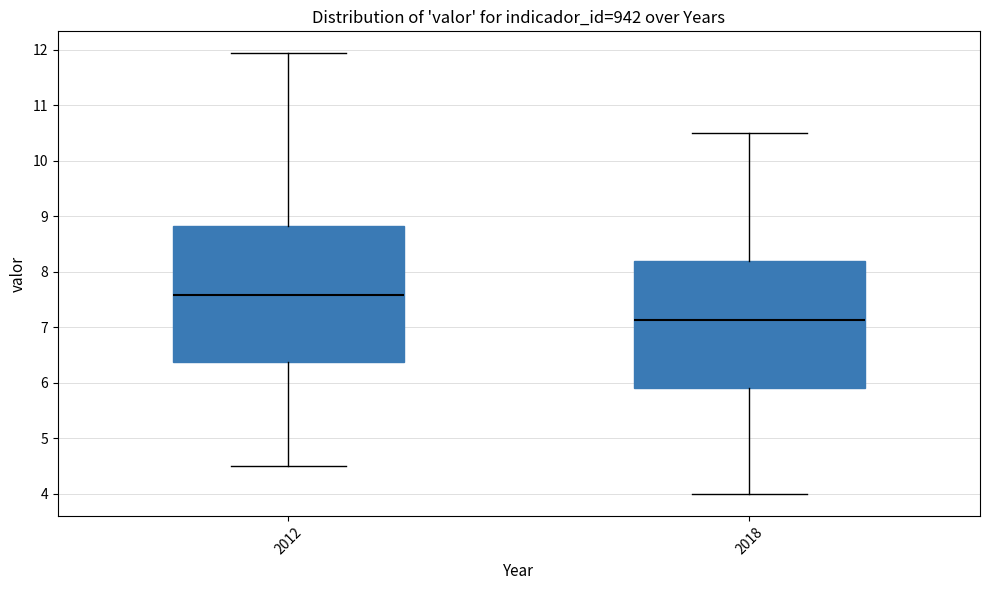

Reading left to right, transcribe this box plot: for each box, give where its median line is, the range the box spans, and where its two whiskers end, as read against the y-axis. The values are not printed on the chart, so give them approximately, as read against the axis.

2012: median 7.6, box 6.4 to 8.8, whiskers 4.5 to 11.9
2018: median 7.1, box 5.9 to 8.2, whiskers 4.0 to 10.5